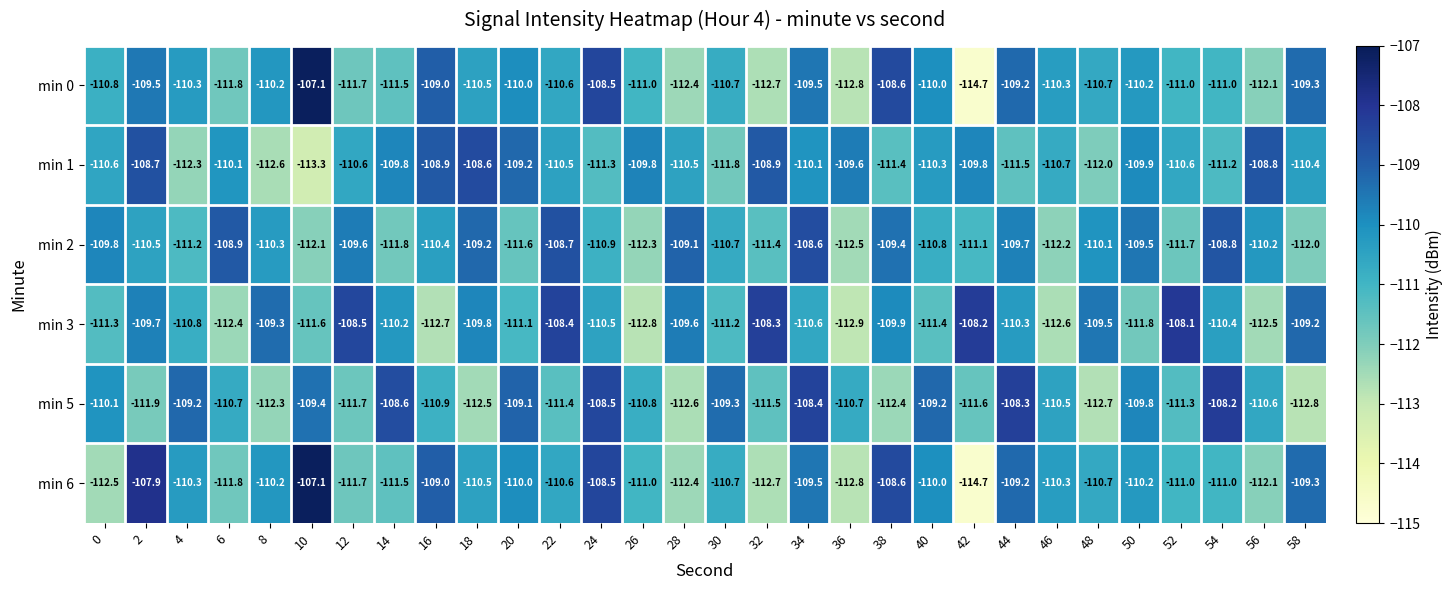

What is the difference between the highest and lowest values at 4?

3.1